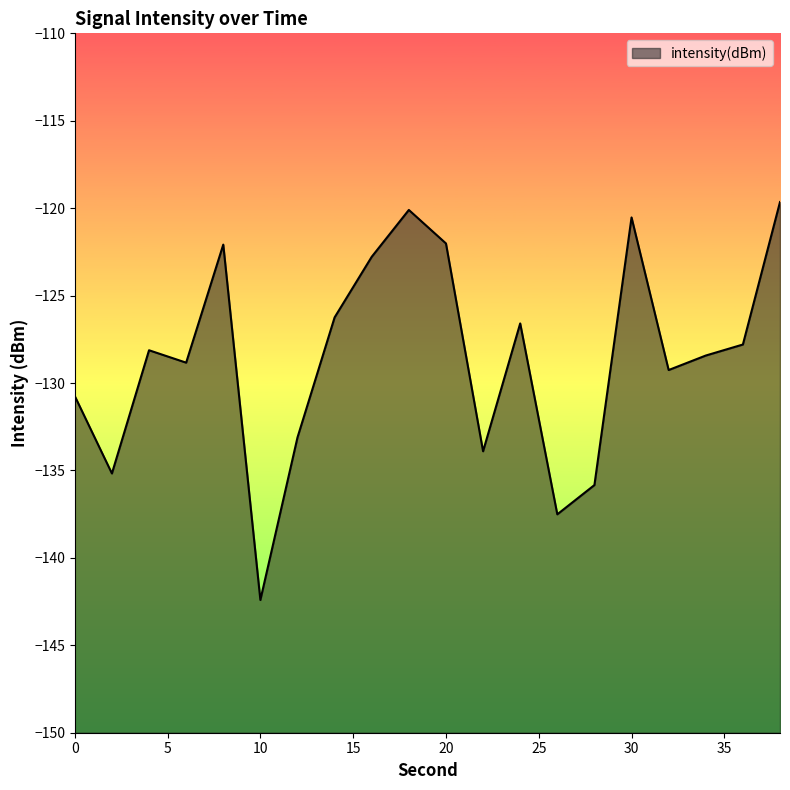

Is it true that the value at 34 is -128.4?

True